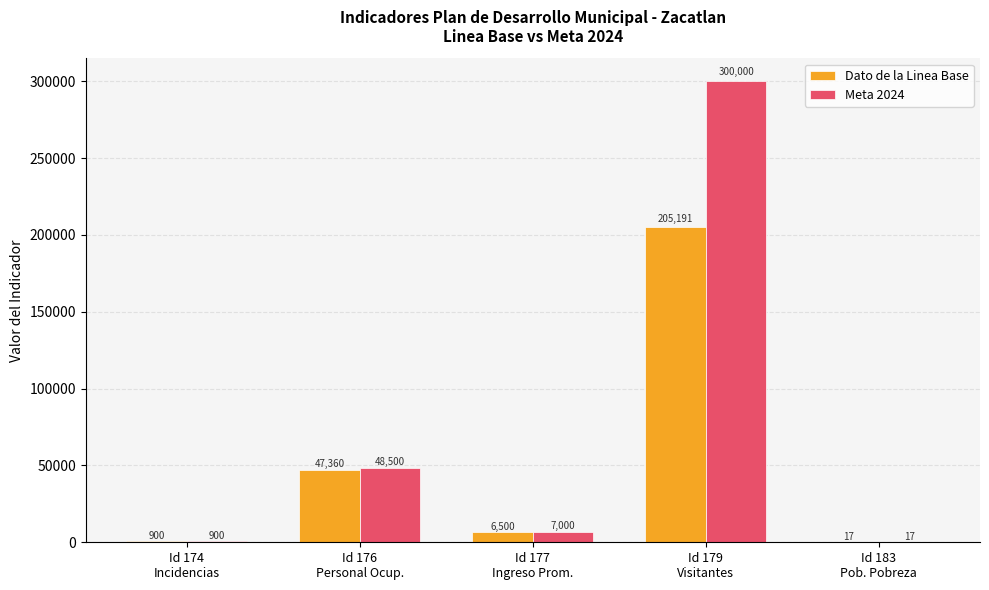

What are all the series names shown in the legend?

Dato de la Linea Base, Meta 2024